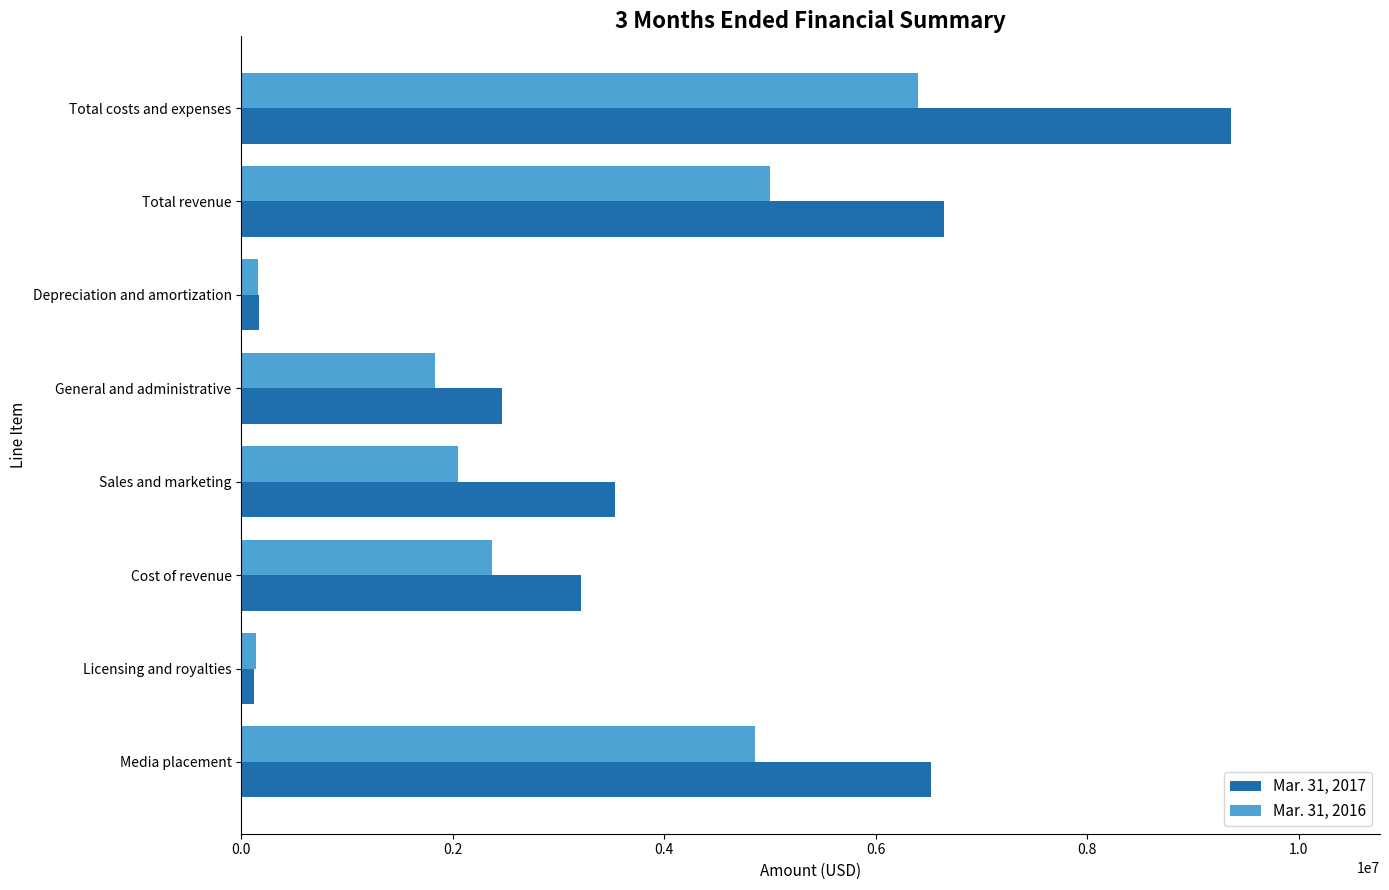

At how many categories does at least one series exceed 8712327?

1